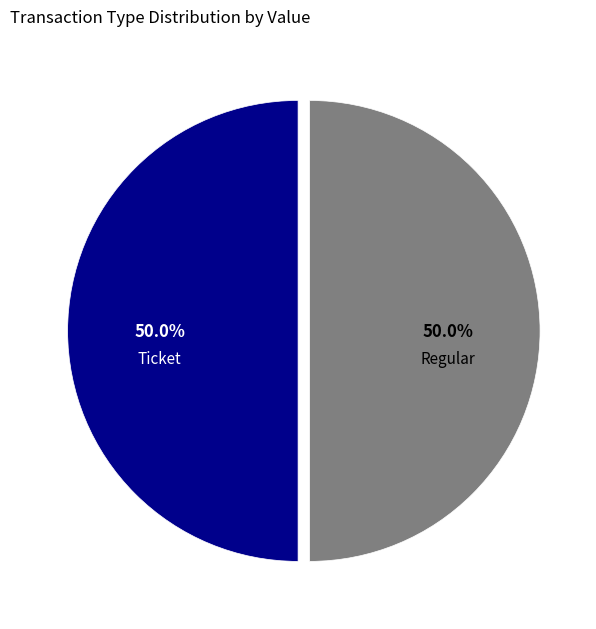

What percentage do Ticket and Regular together represent?

100.0%